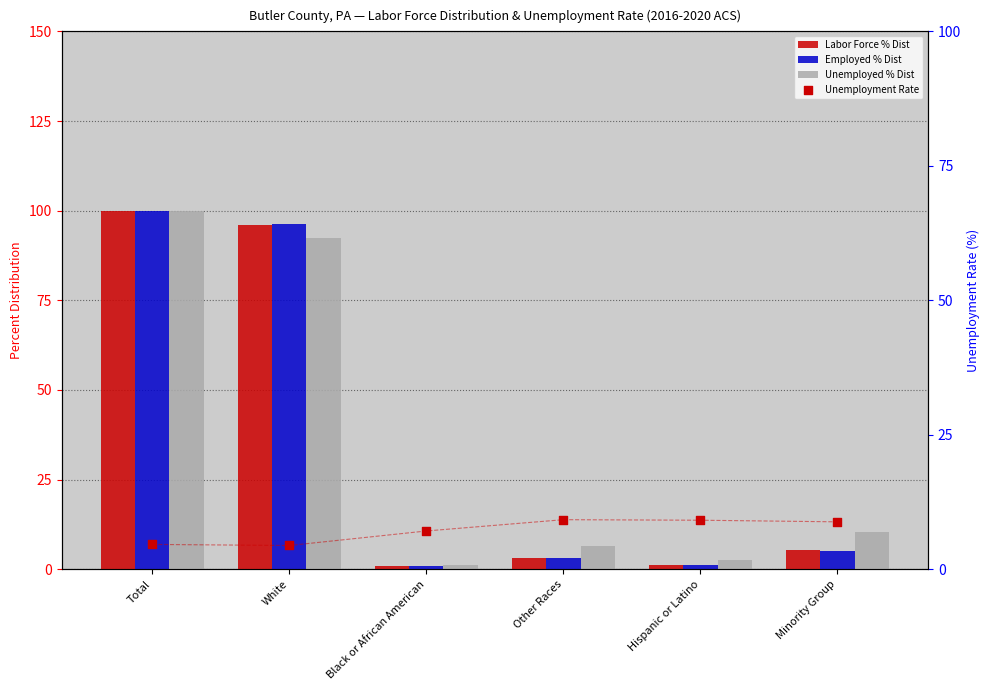

What are all the series names shown in the legend?

Labor Force % Dist, Employed % Dist, Unemployed % Dist, Unemployment Rate